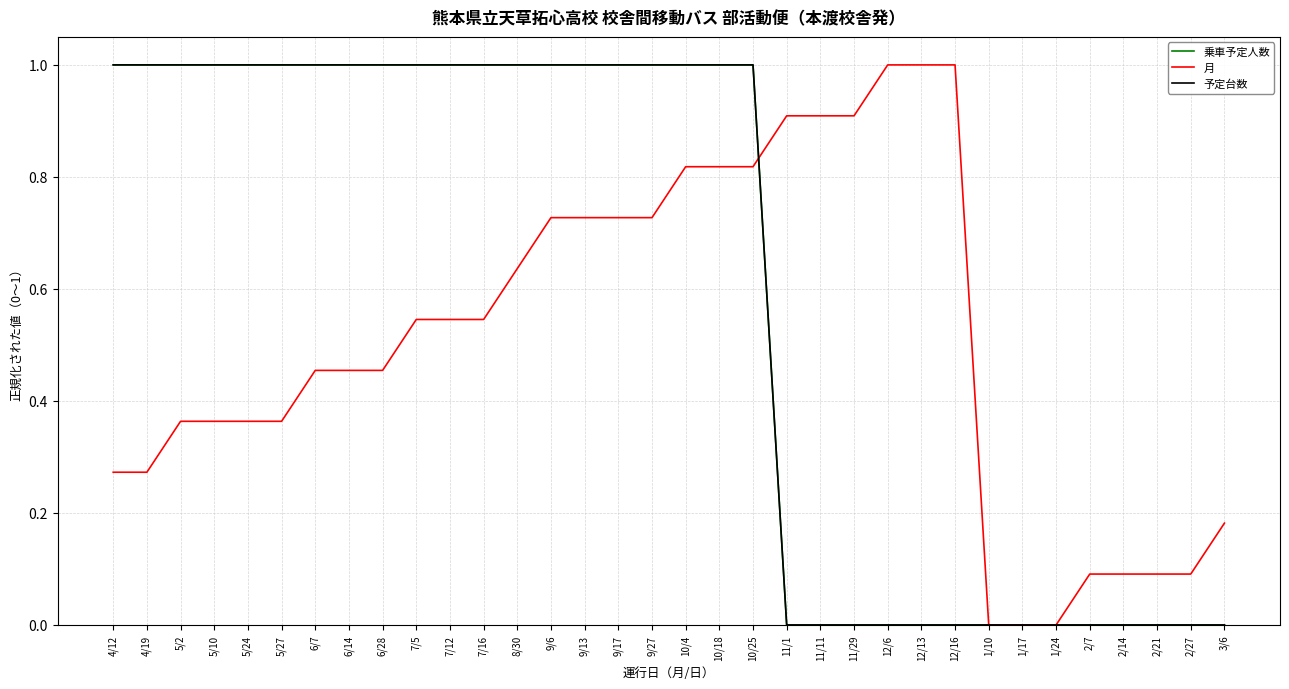

Does the chart display data point markers on the line(s)?

No